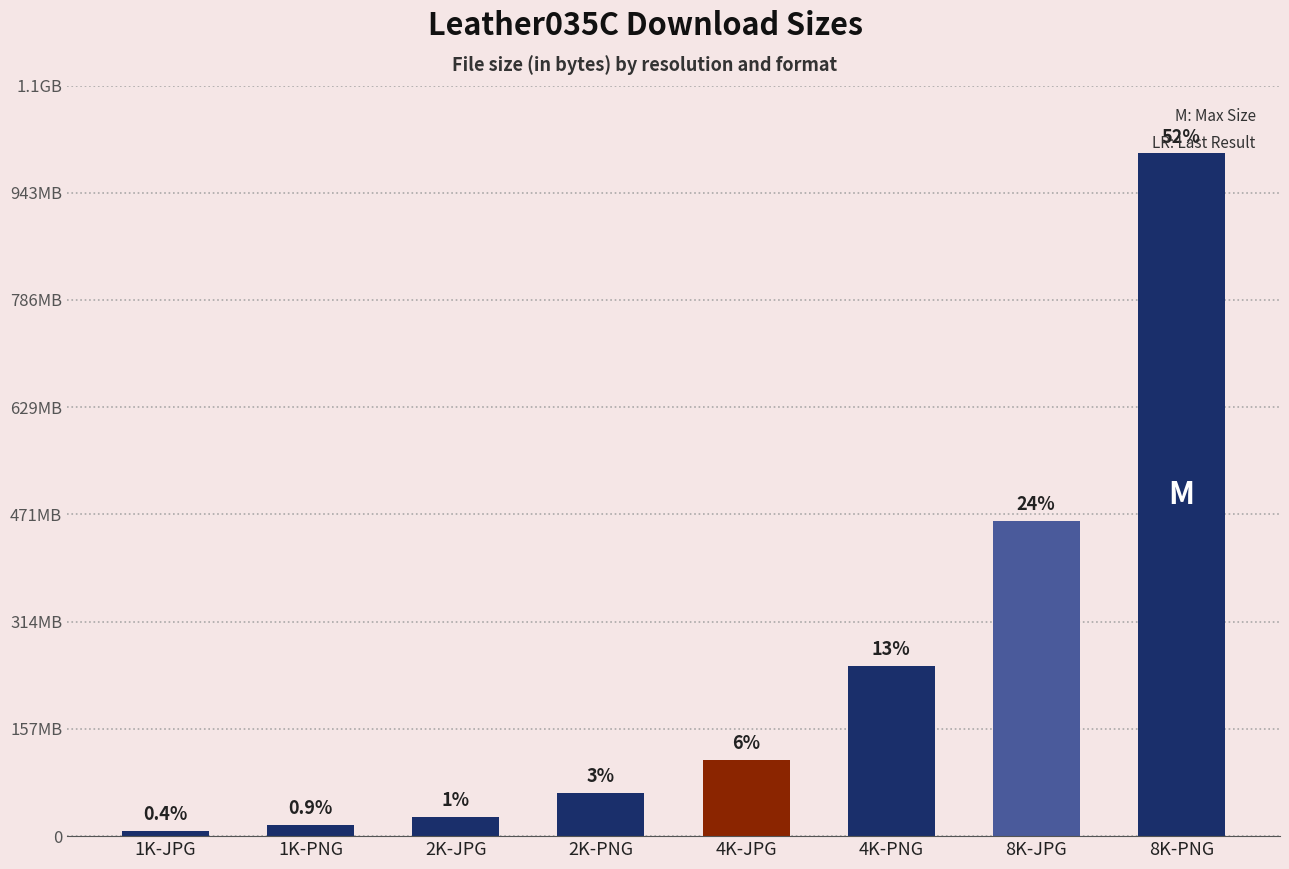

Reading right to left, extract all data points from this chart.

8K-PNG=1000536501	8K-JPG=461798888	4K-PNG=249573173	4K-JPG=111521468	2K-PNG=63419569	2K-JPG=28035663	1K-PNG=16679096	1K-JPG=7680616